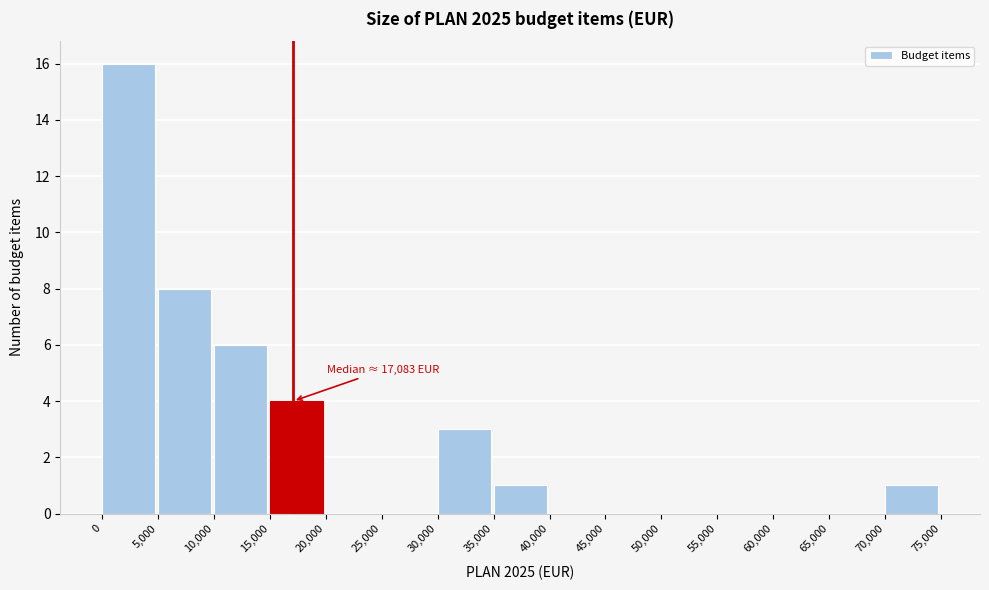

Which range on the x-axis has the tallest bar?

0 to 5,000